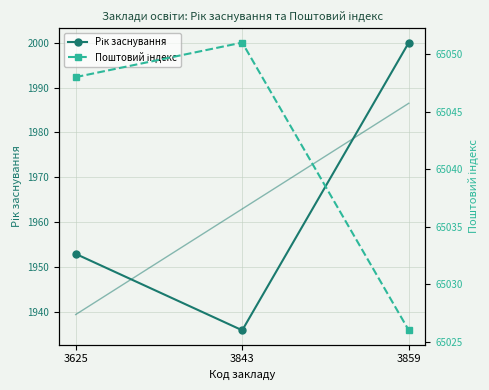

Which series has the widest spread of values?

Рік заснування